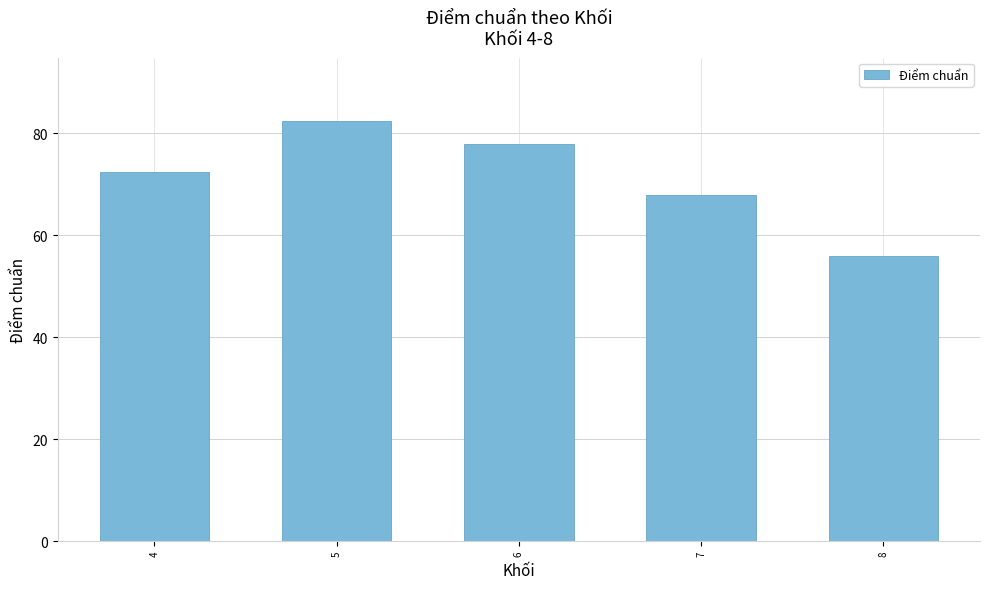

How many distinct data groups are displayed?

1